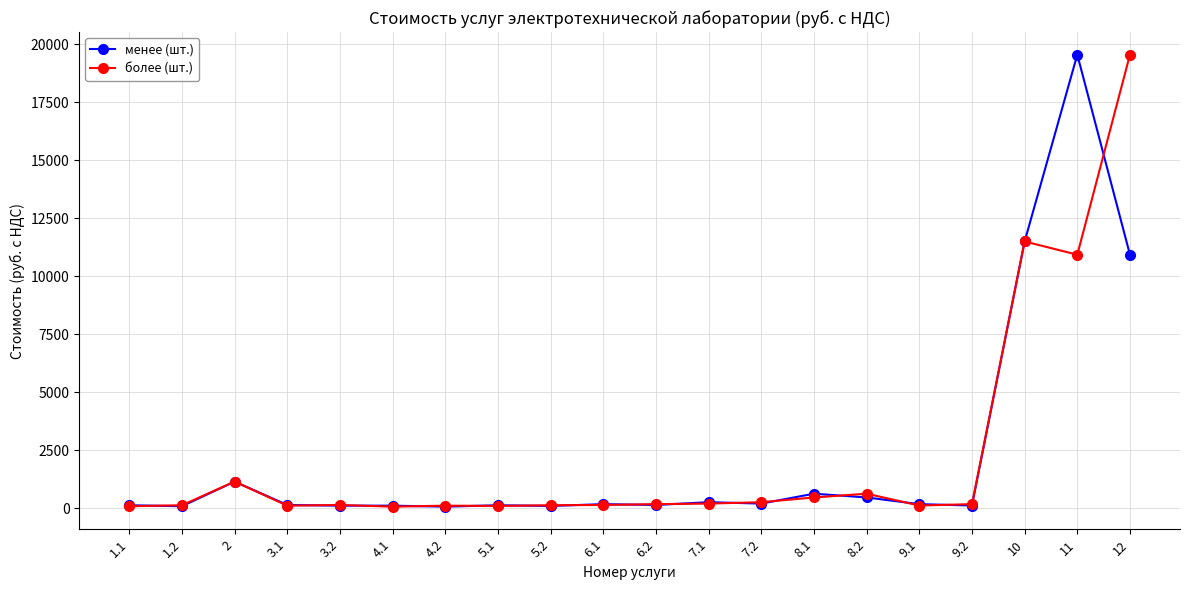

Between 3.1 and 11, which series saw the biggest shift?

менее (шт.)